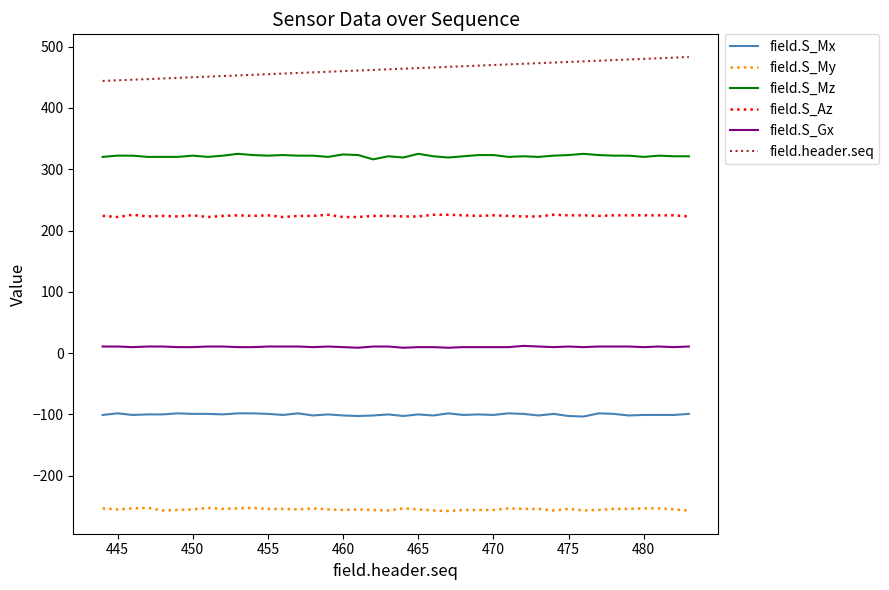

Which series has the largest total across all categories?

field.header.seq